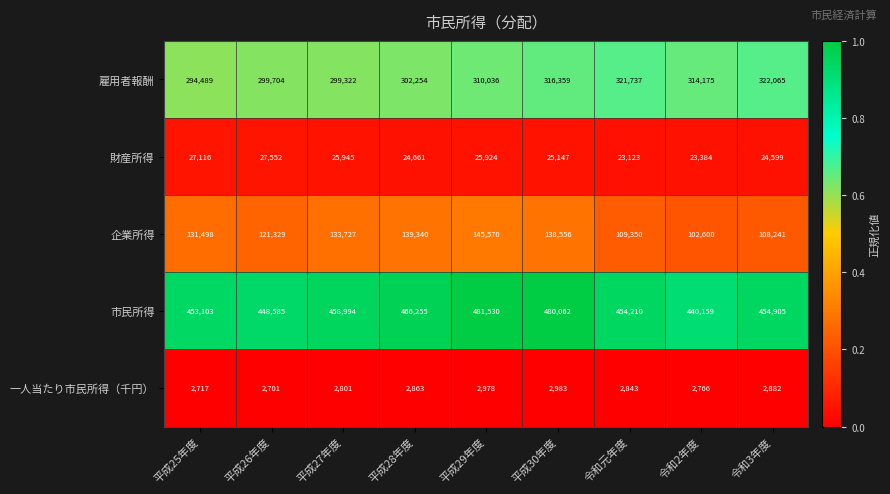

Rank the series by their maximum value, from highest to lowest.

市民所得, 雇用者報酬, 企業所得, 財産所得, 一人当たり市民所得（千円）